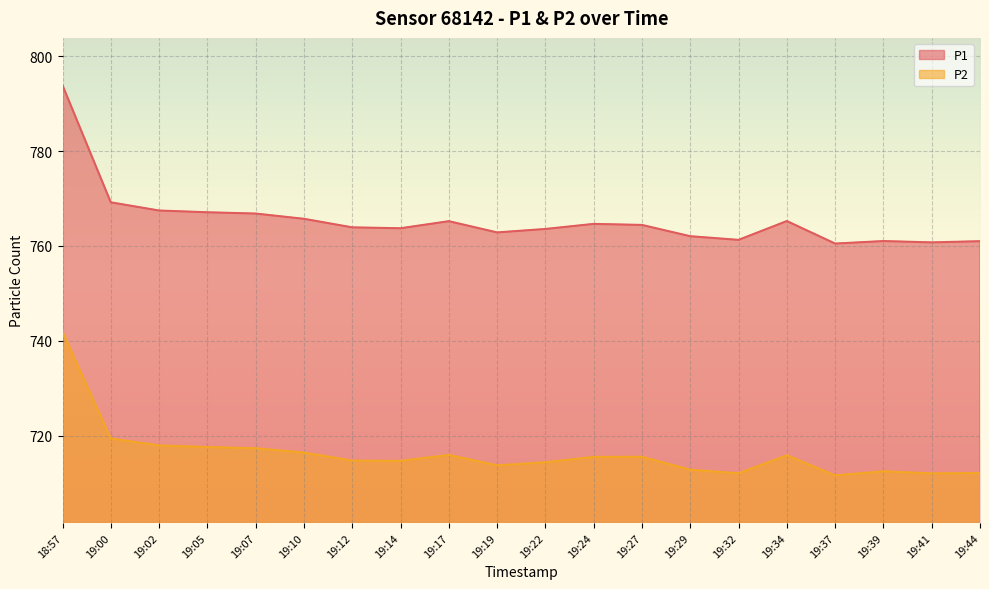

What is the difference between the highest and lowest values at 19:41?

48.7